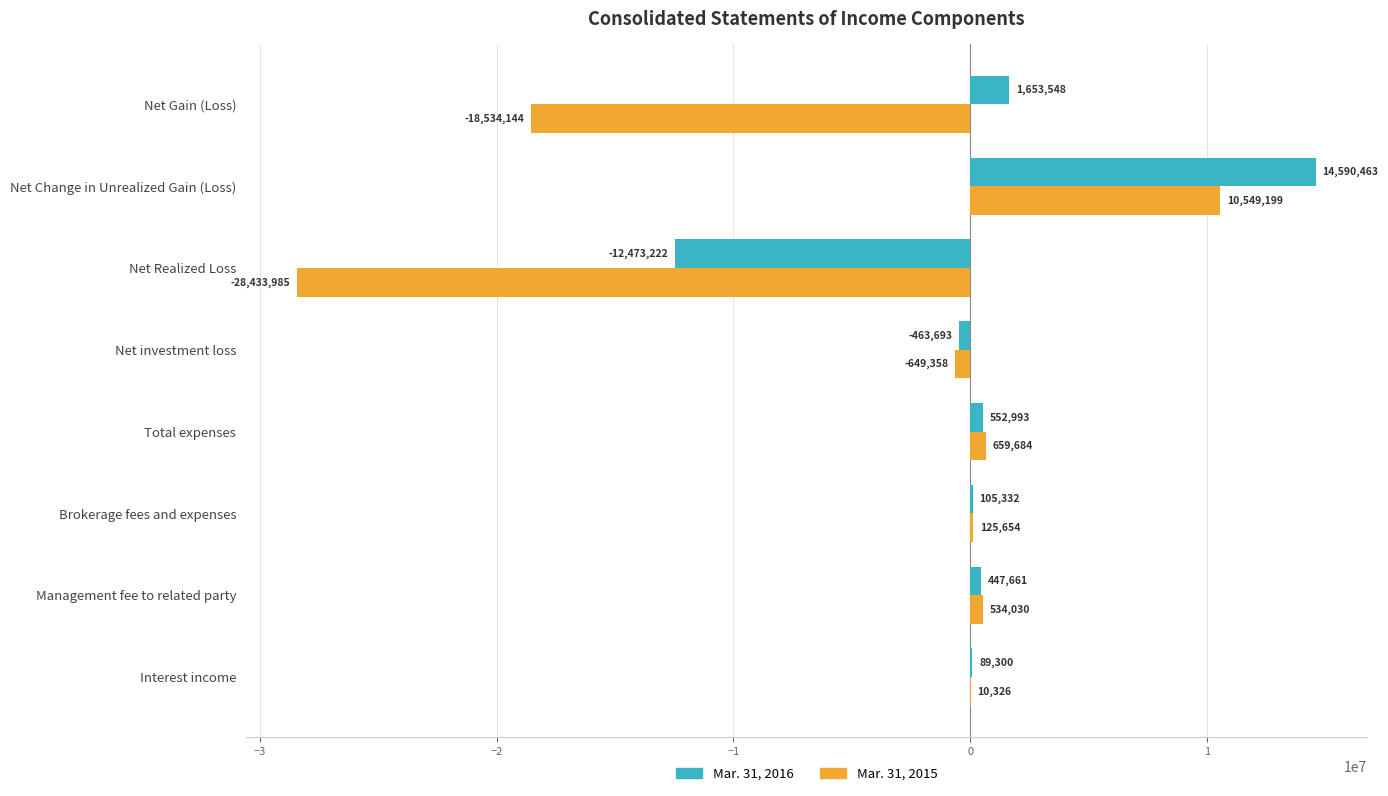

Count the number of categories in the chart.

8